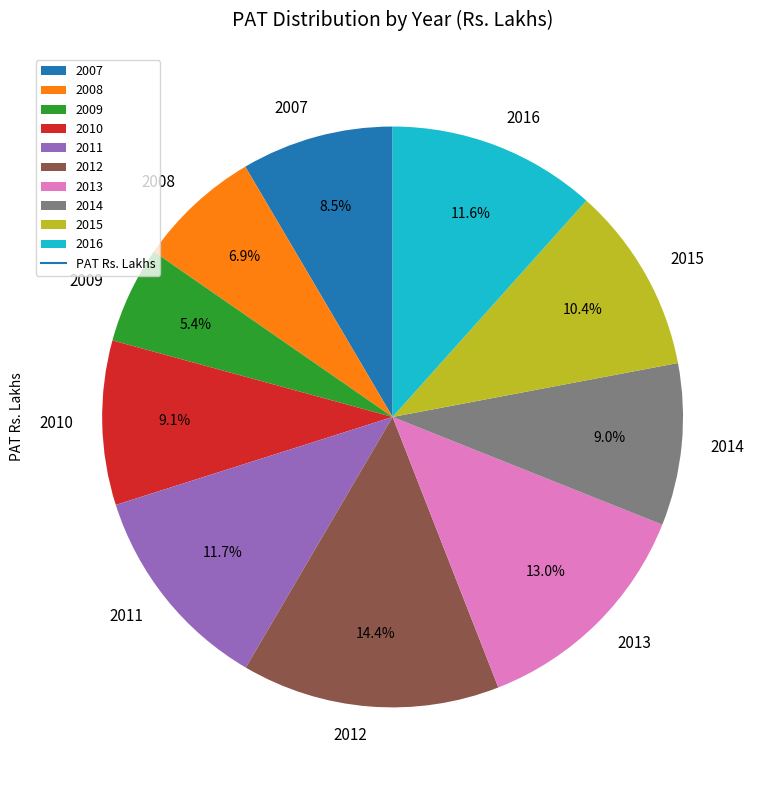

To the nearest percent, what percentage of the pie is 2008?

7%